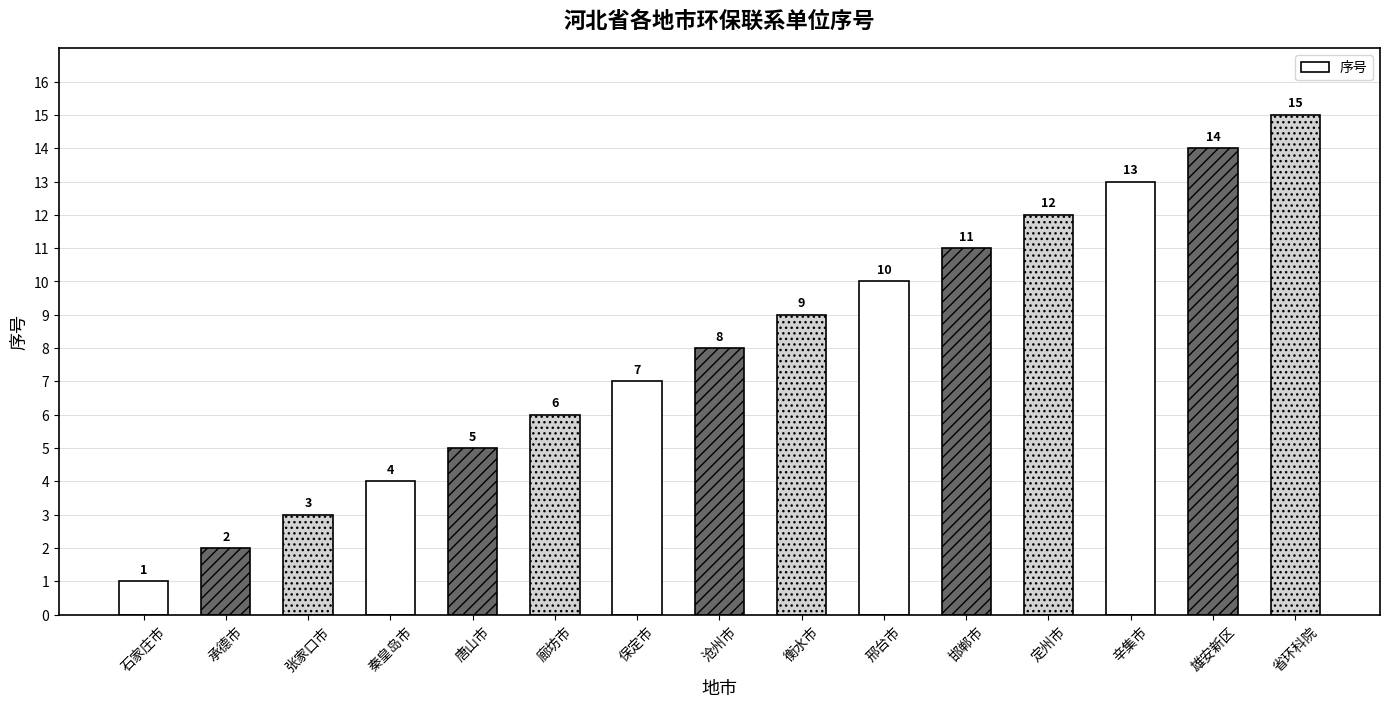

The chart shows a value of 0 at 石家庄市. True or false?

False